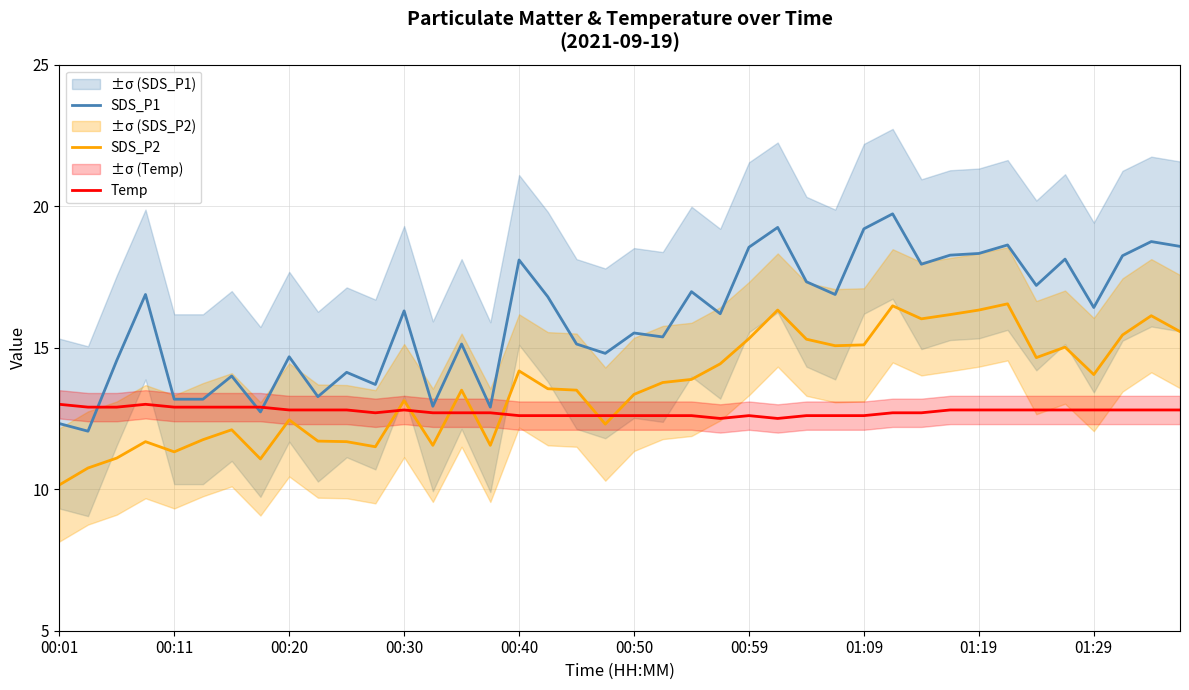

Count the number of data series in this chart.

3